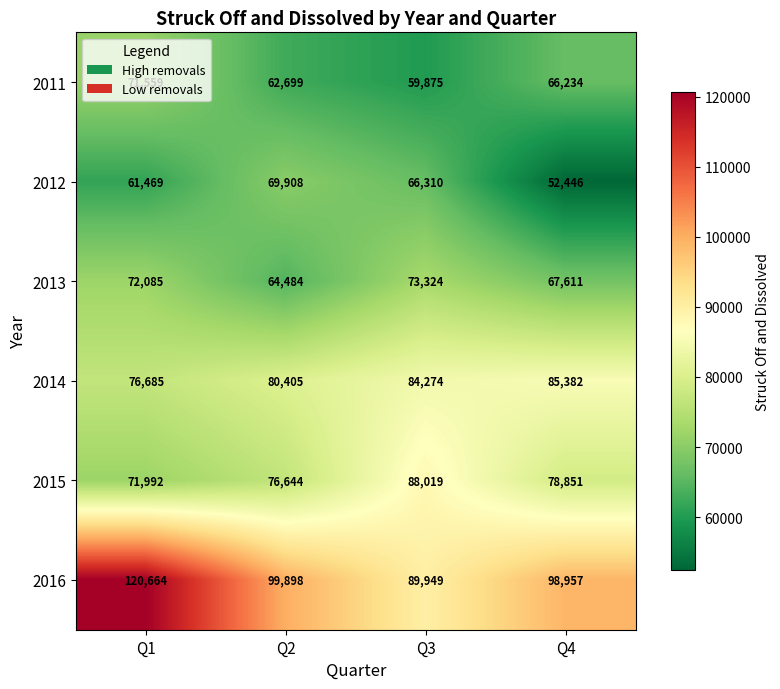

Which label corresponds to the largest value in the chart?

Q1